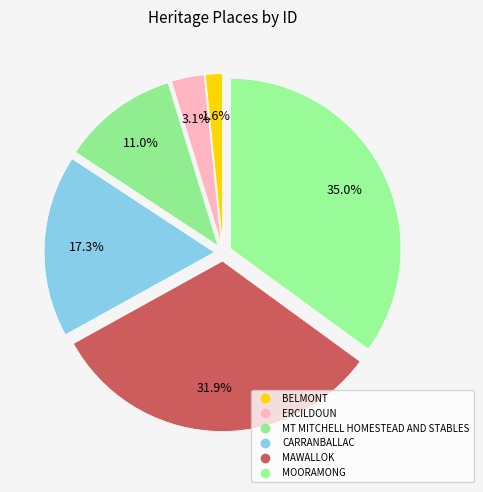

How many slices are in this pie chart?

6